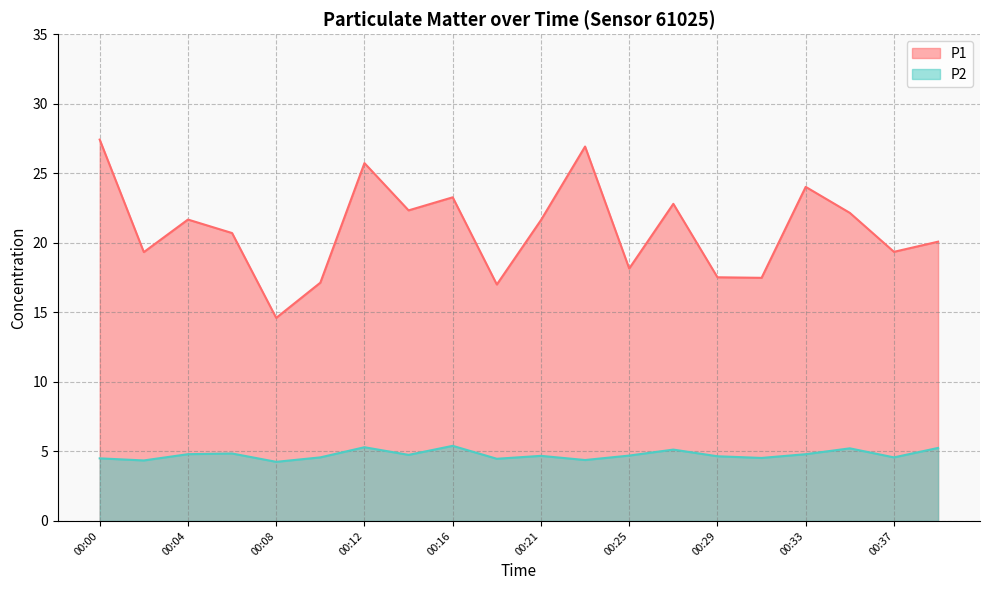

Does the chart have visible grid lines?

Yes